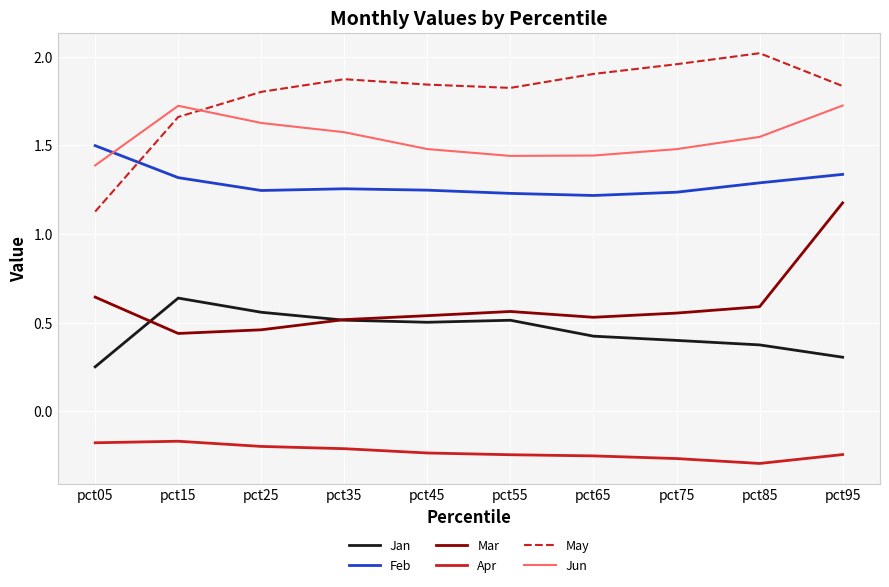

What is the difference between the highest and lowest values at pct45?

2.1